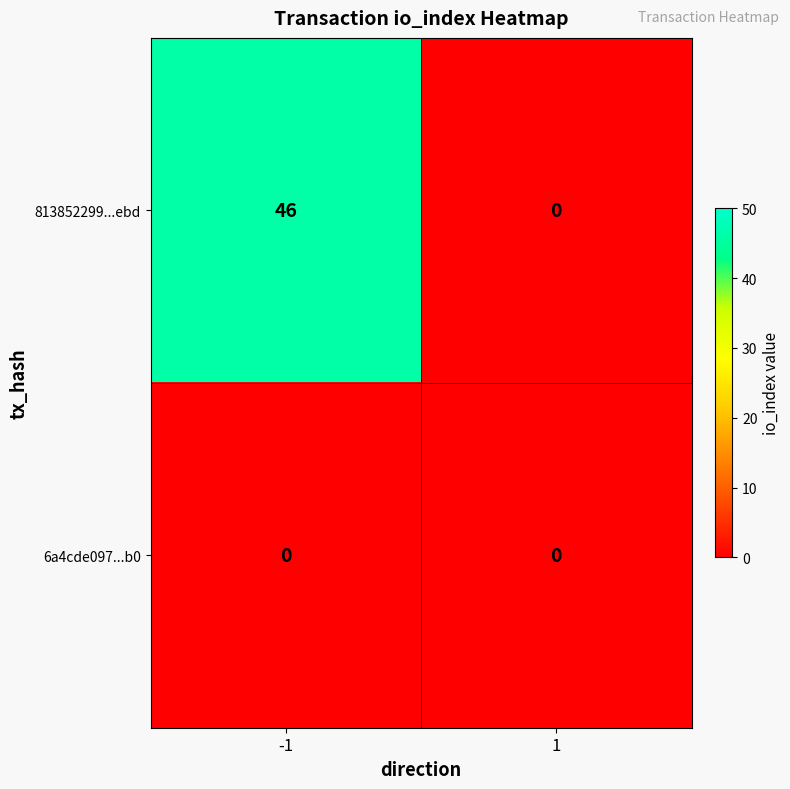

At how many categories does at least one series exceed 11?

1